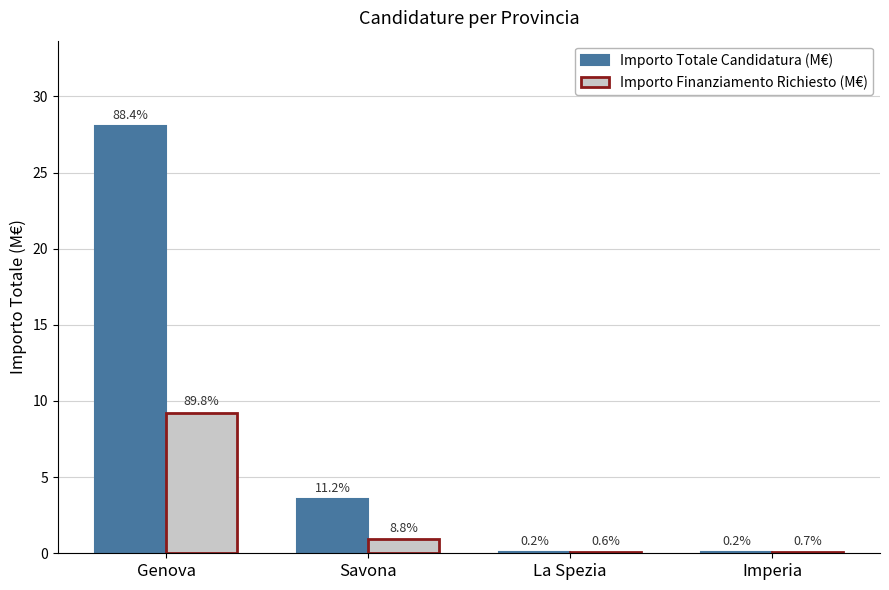

How many groups of bars are there?

4